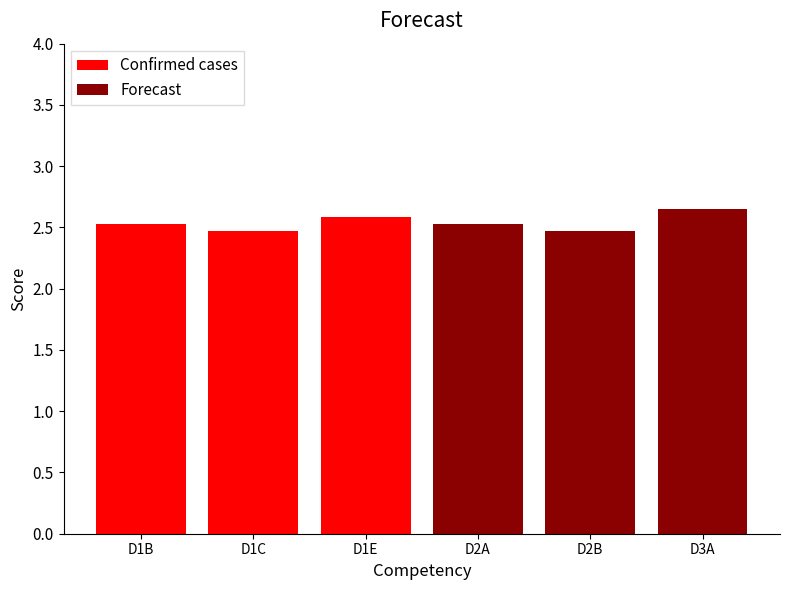

Read the Confirmed cases value at D1B.

2.5